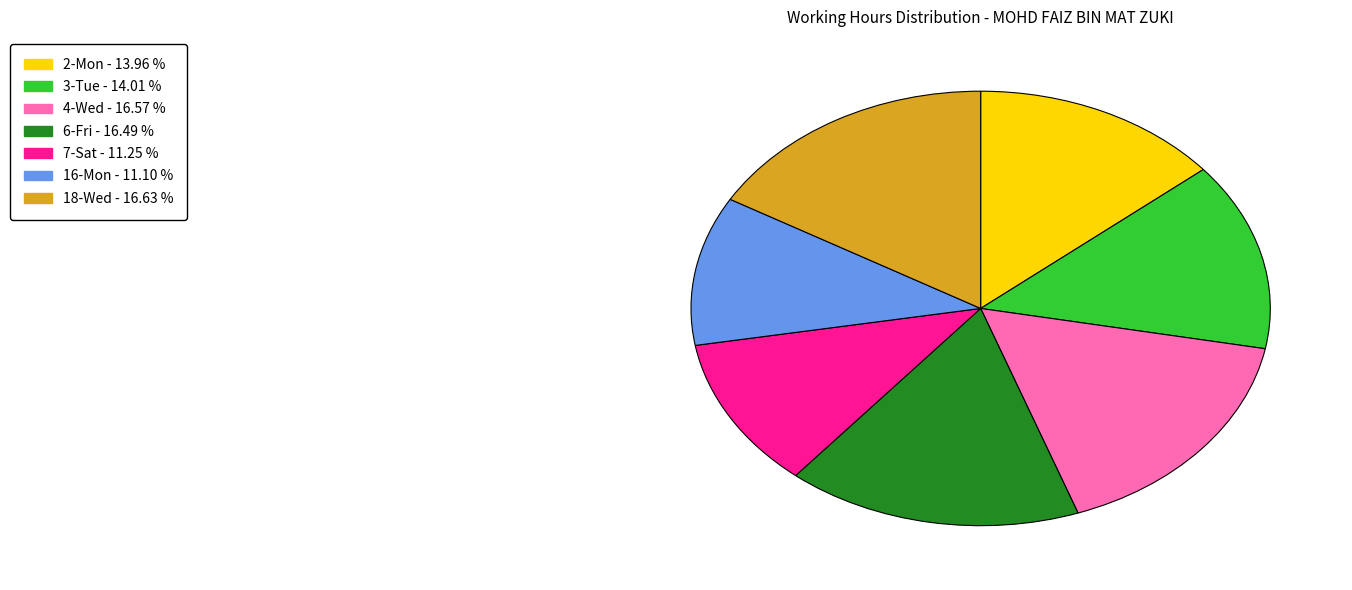

Does 6-Fri represent more than half of the total?

No